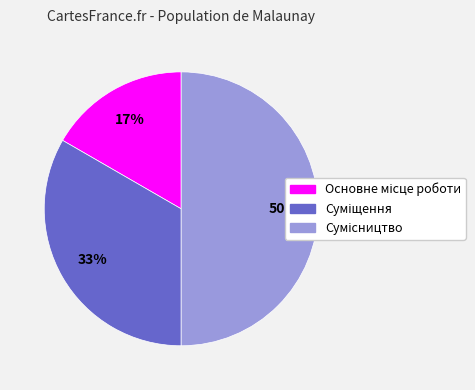

To the nearest percent, what is the average slice percentage?

33%